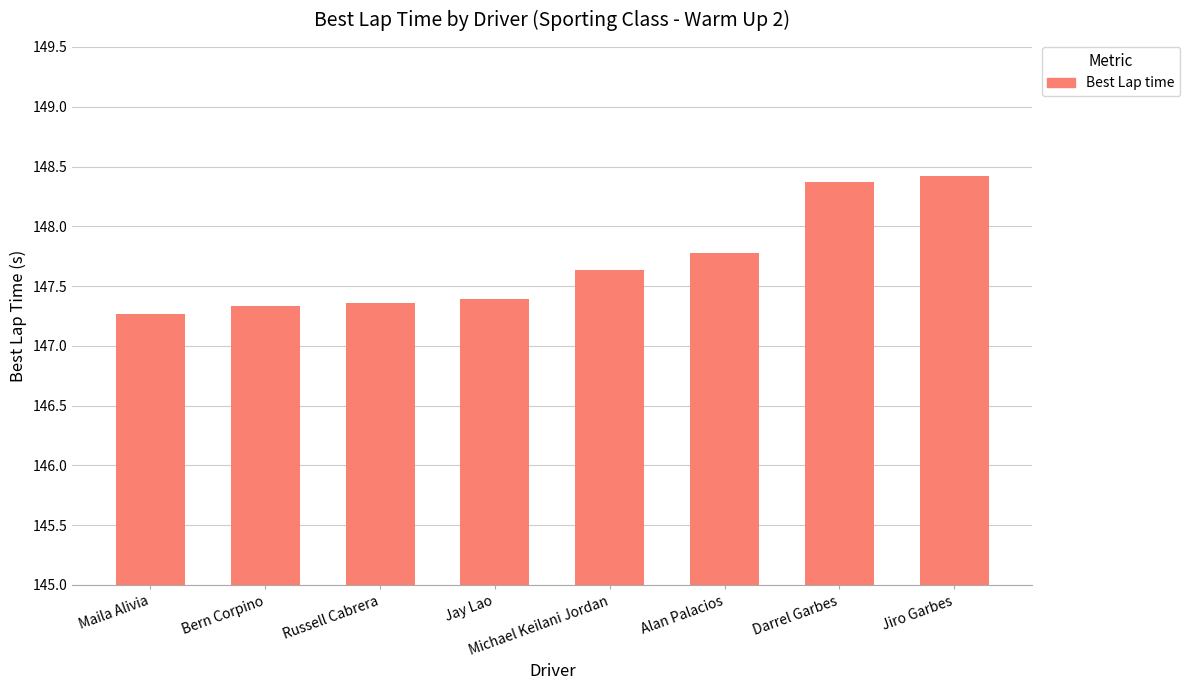

Which has a higher value, Bern Corpino or Michael Keilani Jordan?

Michael Keilani Jordan